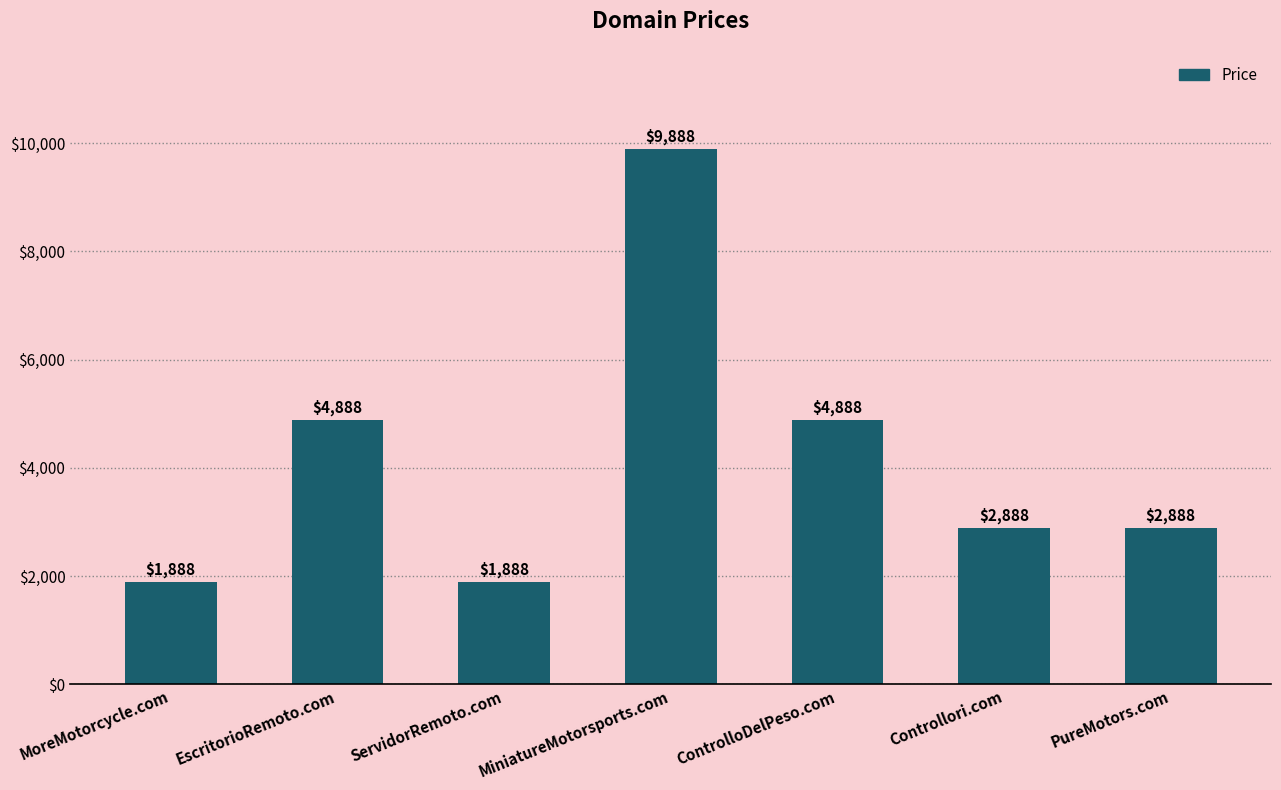

Reading left to right, transcribe all the data shown in this chart.

MoreMotorcycle.com=1888	EscritorioRemoto.com=4888	ServidorRemoto.com=1888	MiniatureMotorsports.com=9888	ControlloDelPeso.com=4888	Controllori.com=2888	PureMotors.com=2888